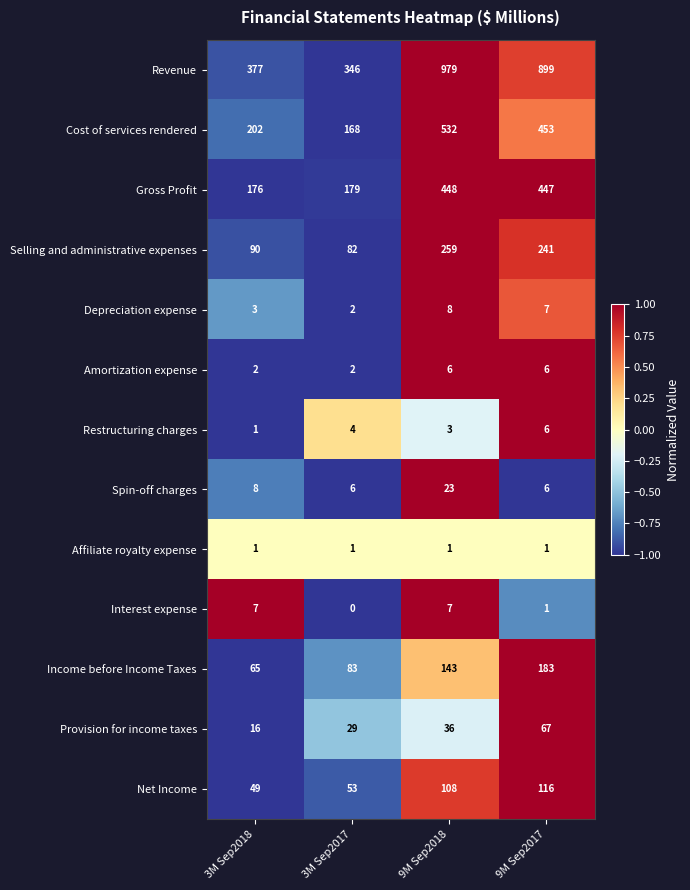

Which series has the widest spread of values?

Revenue